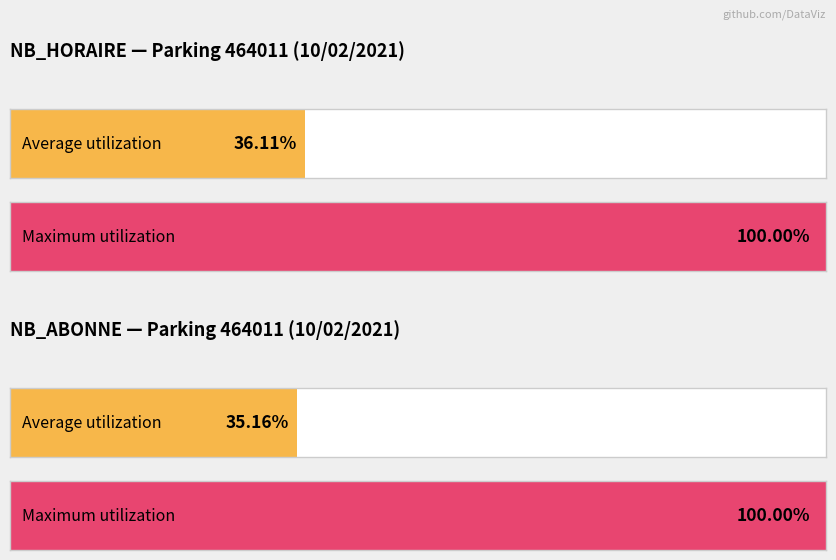

Are the bars horizontal?

Yes